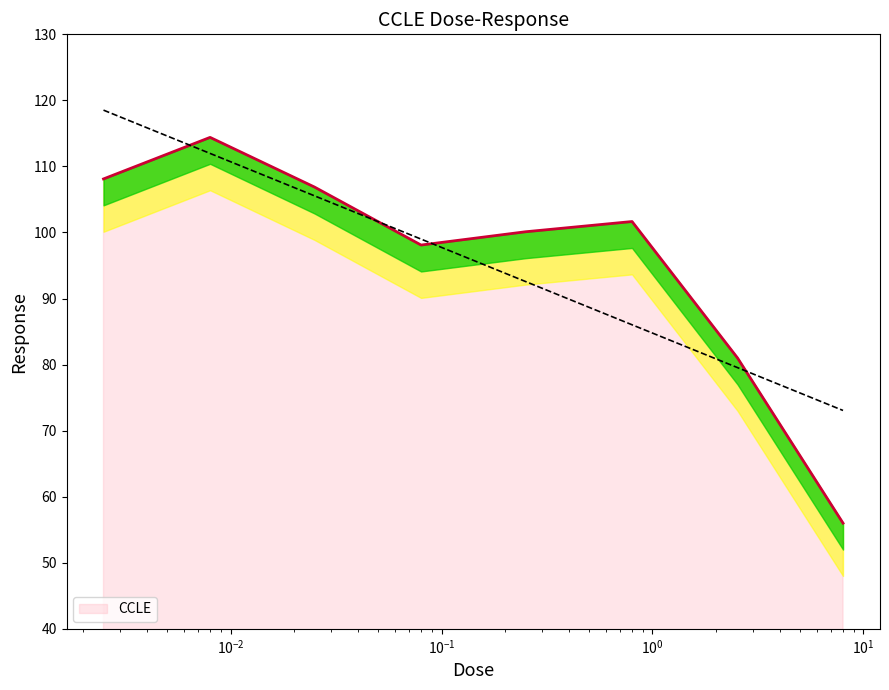

What is the sum of all values?

766.3